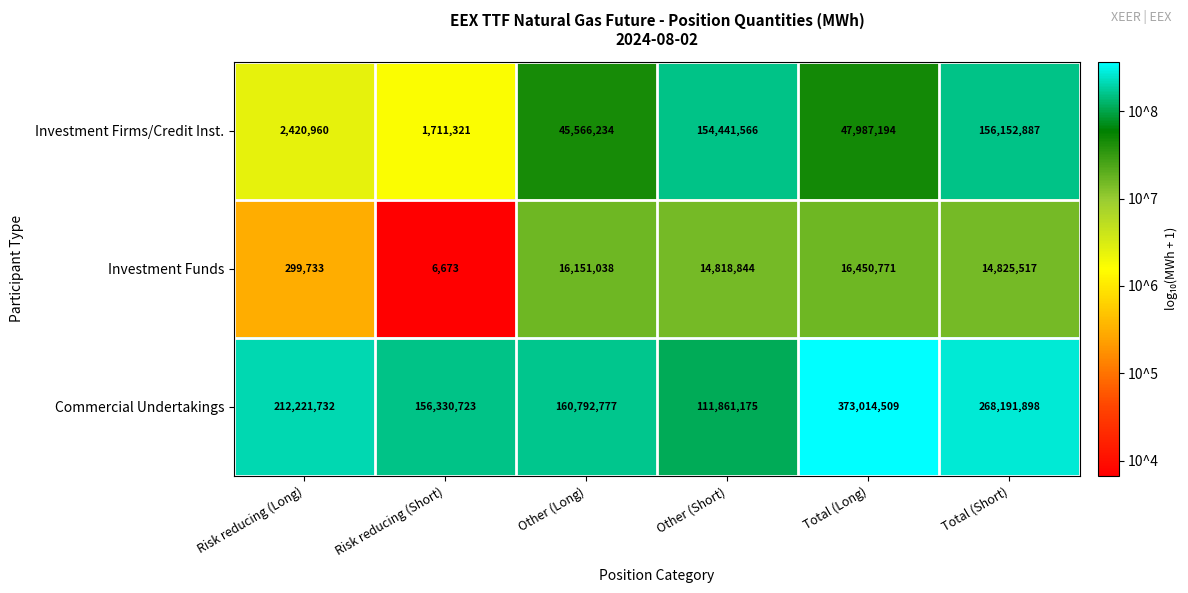

What is the sum of the Commercial Undertakings values at Total (Long) and Total (Short)?

641206407